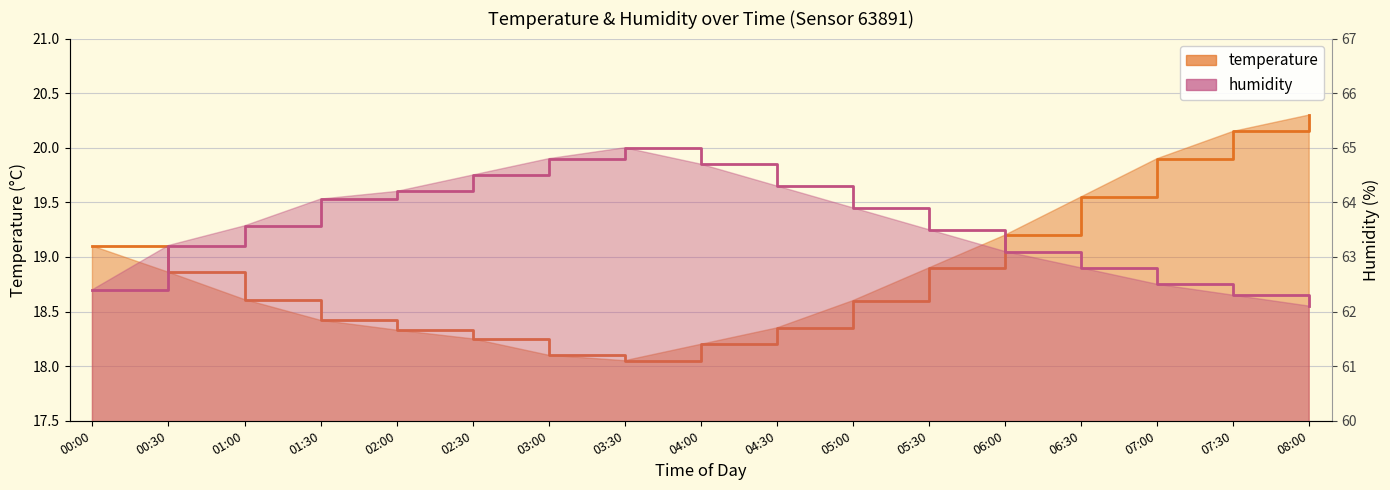

List the series in order of their overall mean, highest first.

humidity, temperature